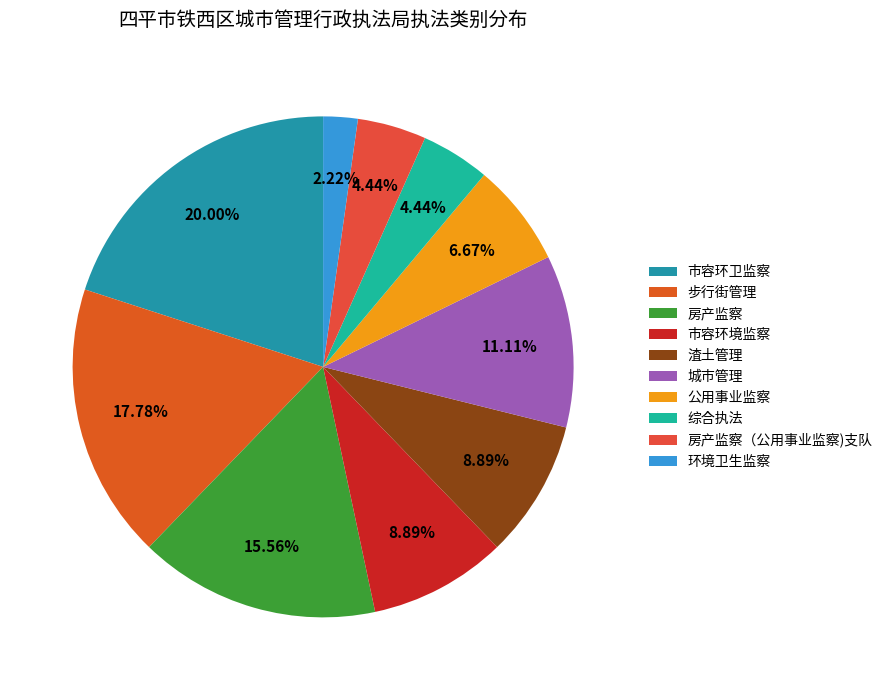

Which slice is the smallest?

环境卫生监察